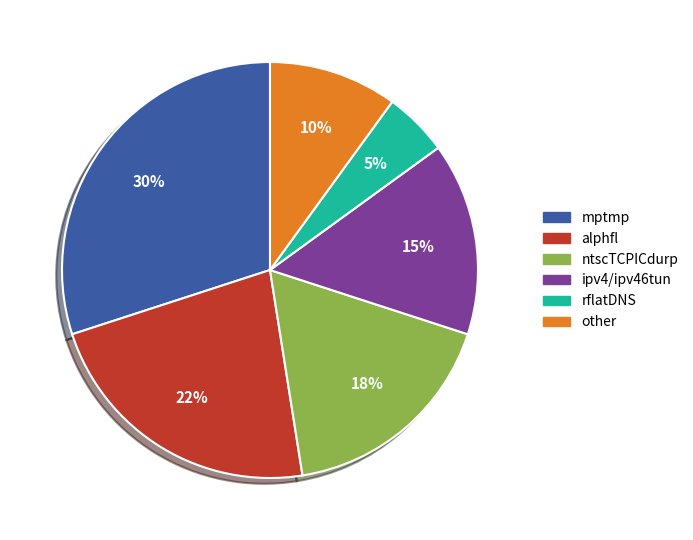

How many slices are in this pie chart?

6